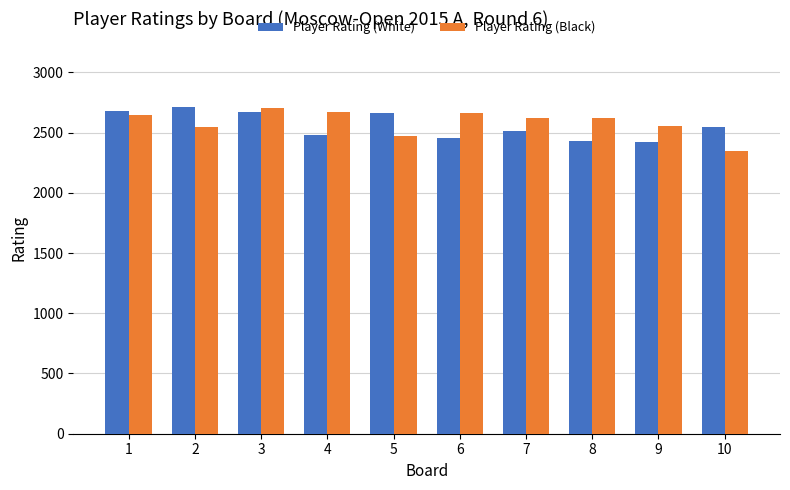

What is the difference between the highest and lowest values at 10?

198